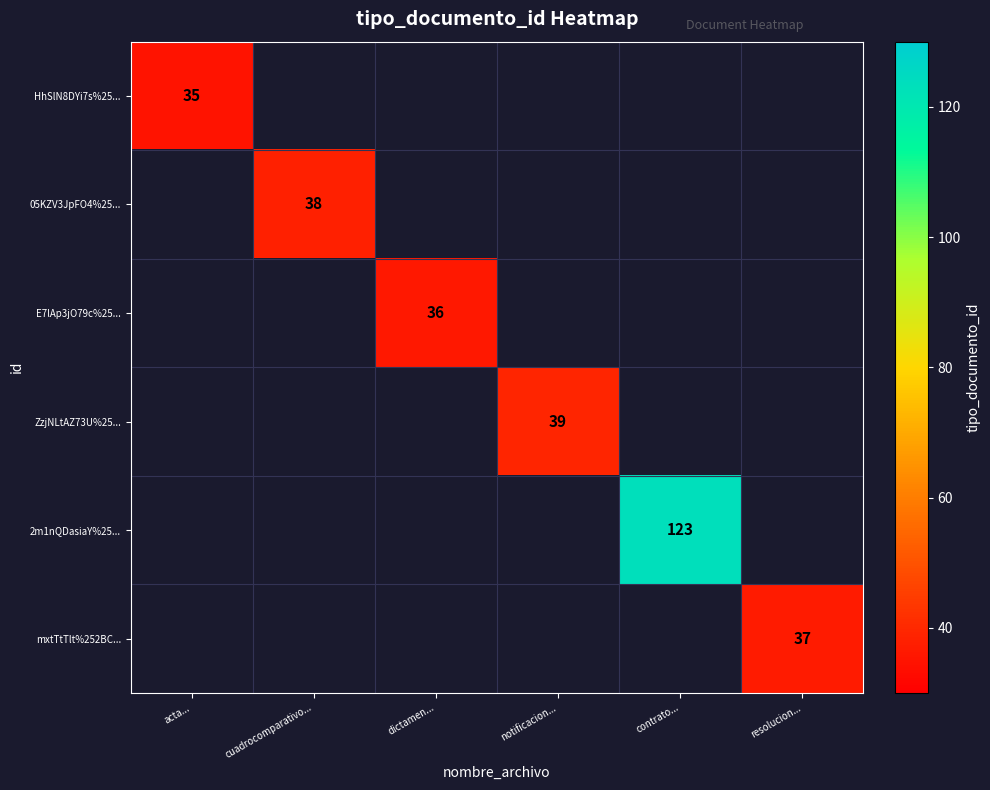

True or false: E7lAp3jO79c%25... has a value of 52 at dictamen....

False